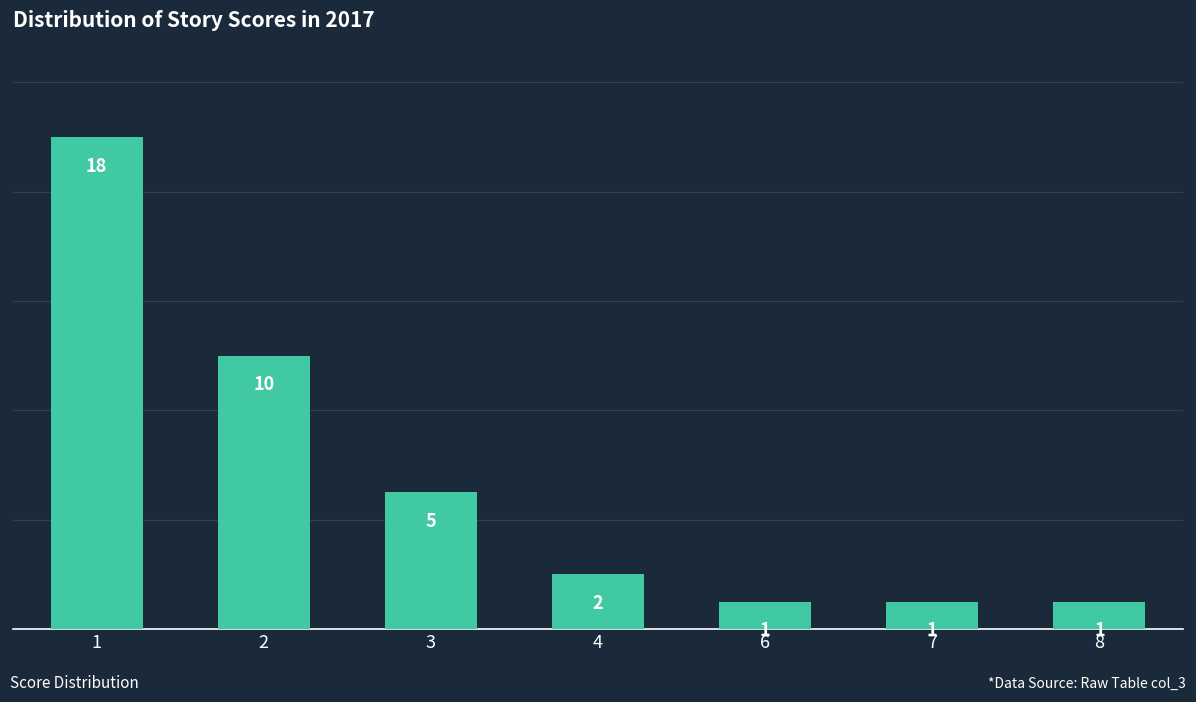

Reading left to right, extract all data points from this chart.

1=18	2=10	3=5	4=2	6=1	7=1	8=1